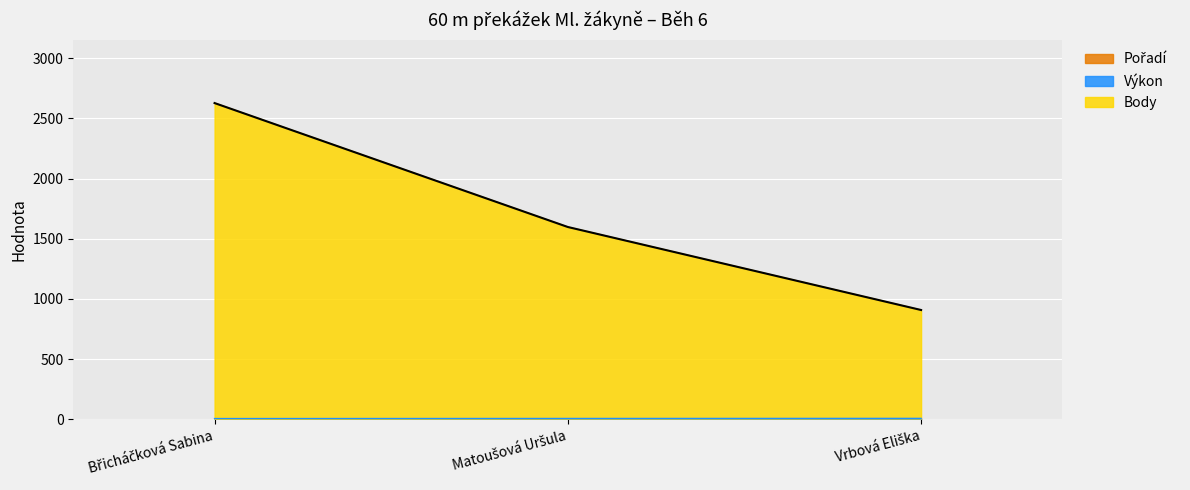

Count the number of data series in this chart.

3